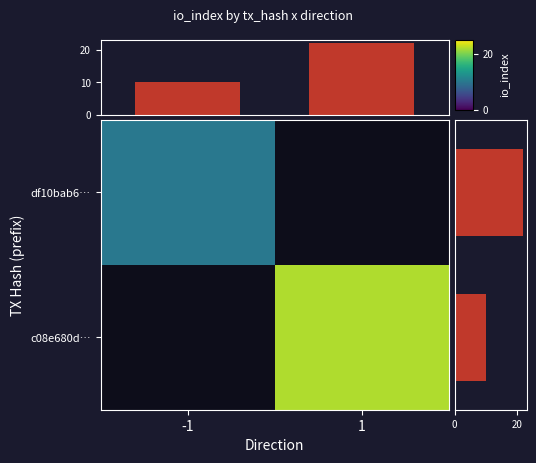

The value of c08e680d… at 1 is 22.0. True or false?

True